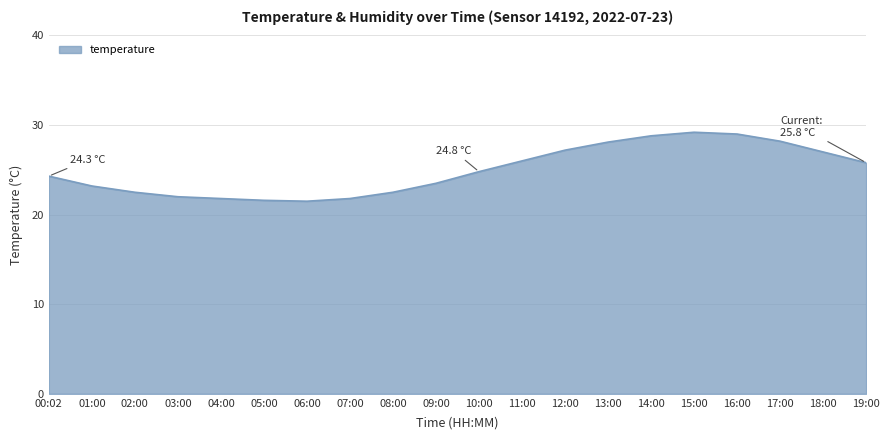

What is the ratio of the value at 05:00 to the value at 04:00?

1.0